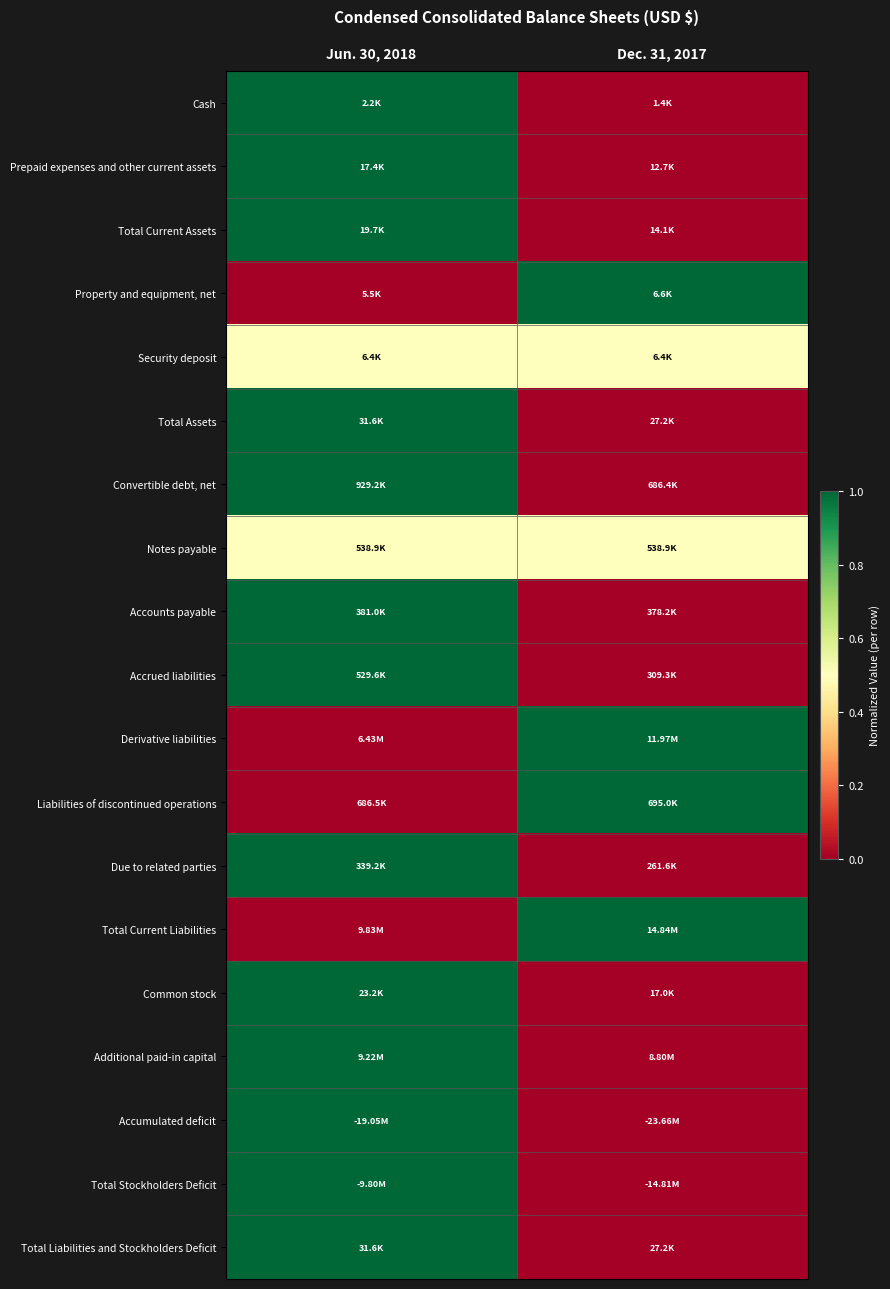

What is the difference between the highest and lowest values at Dec. 31, 2017?

1.0